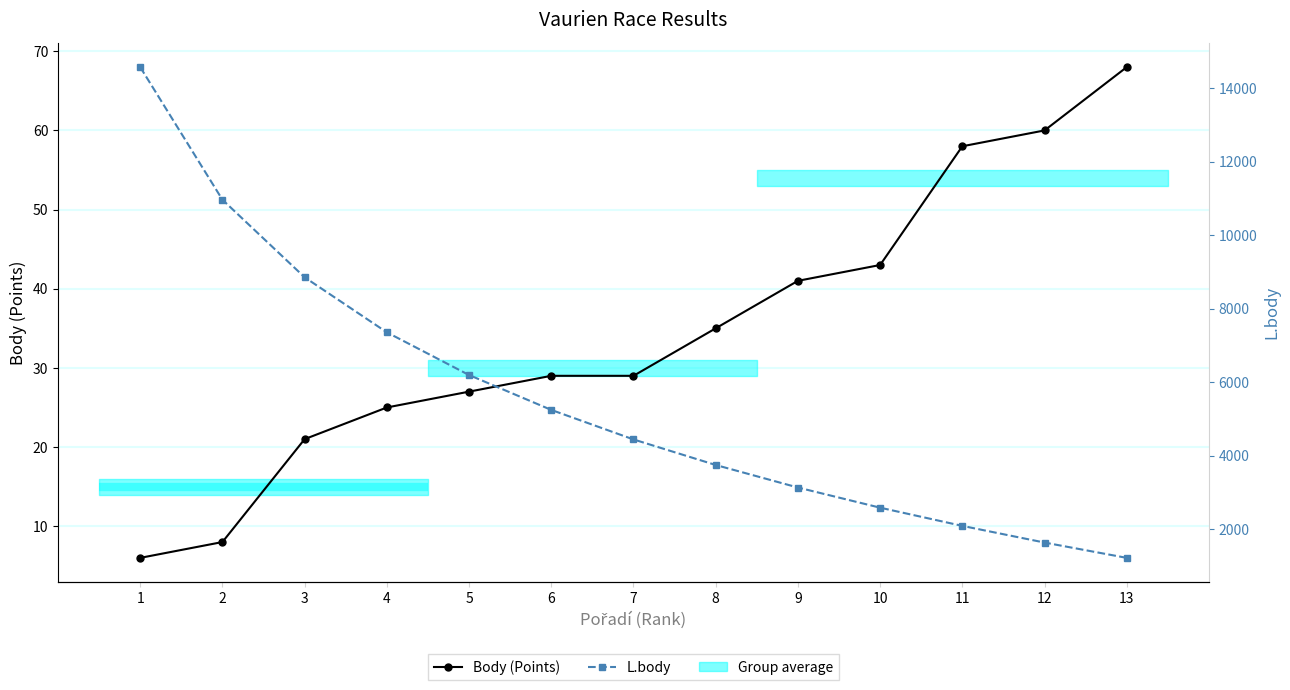

Which category has the highest value across all series?

1